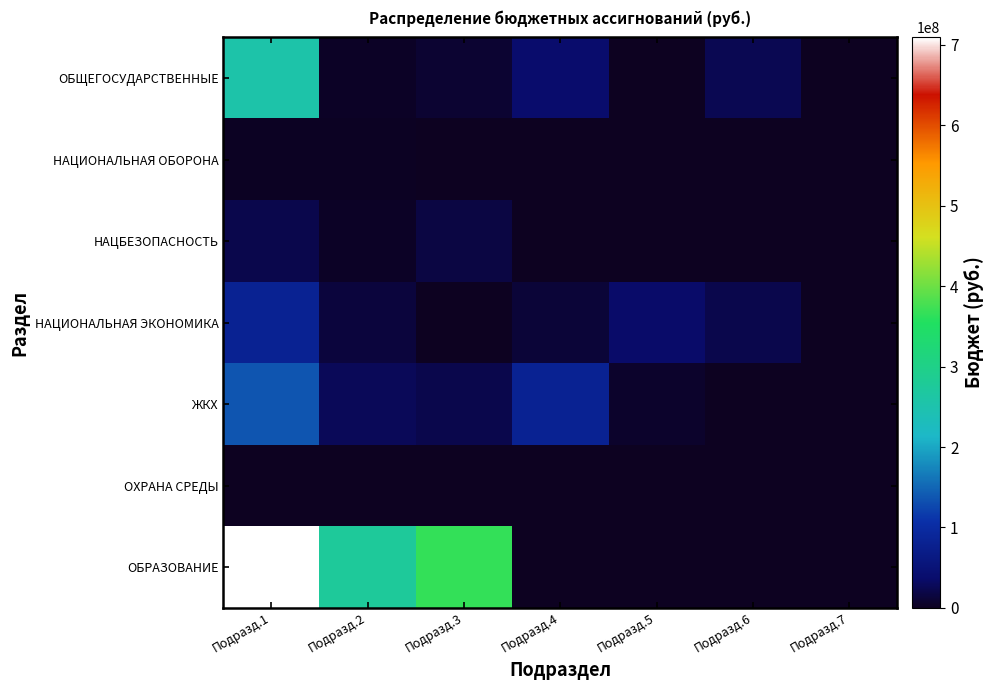

Count the number of data series in this chart.

7